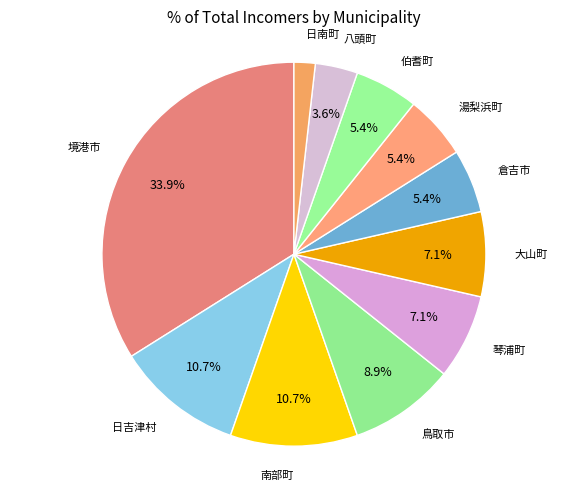

To the nearest percent, what percentage of the pie is 境港市?

34%